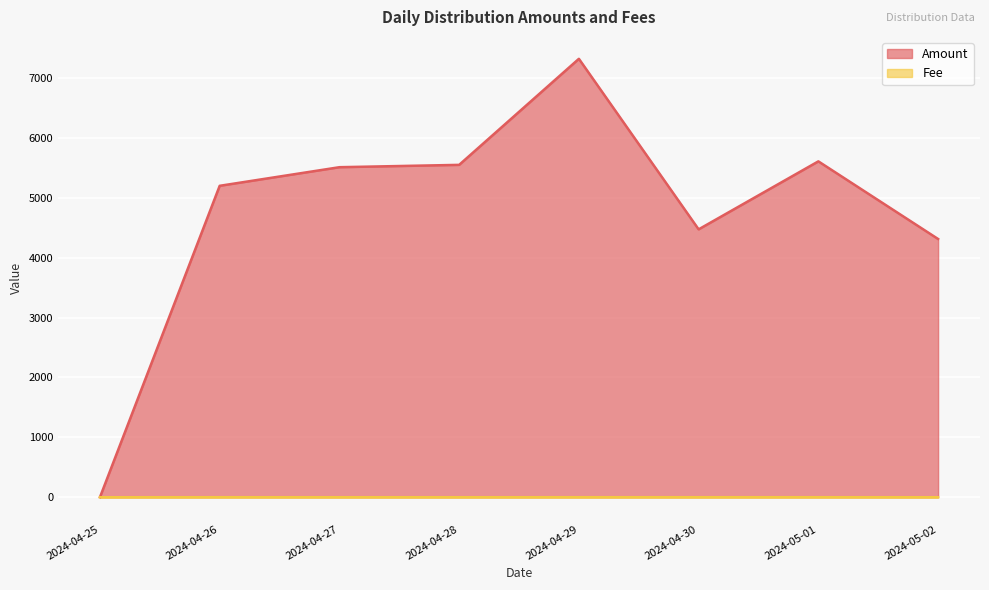

The value of Amount at 2024-04-26 is 5200.7. True or false?

True